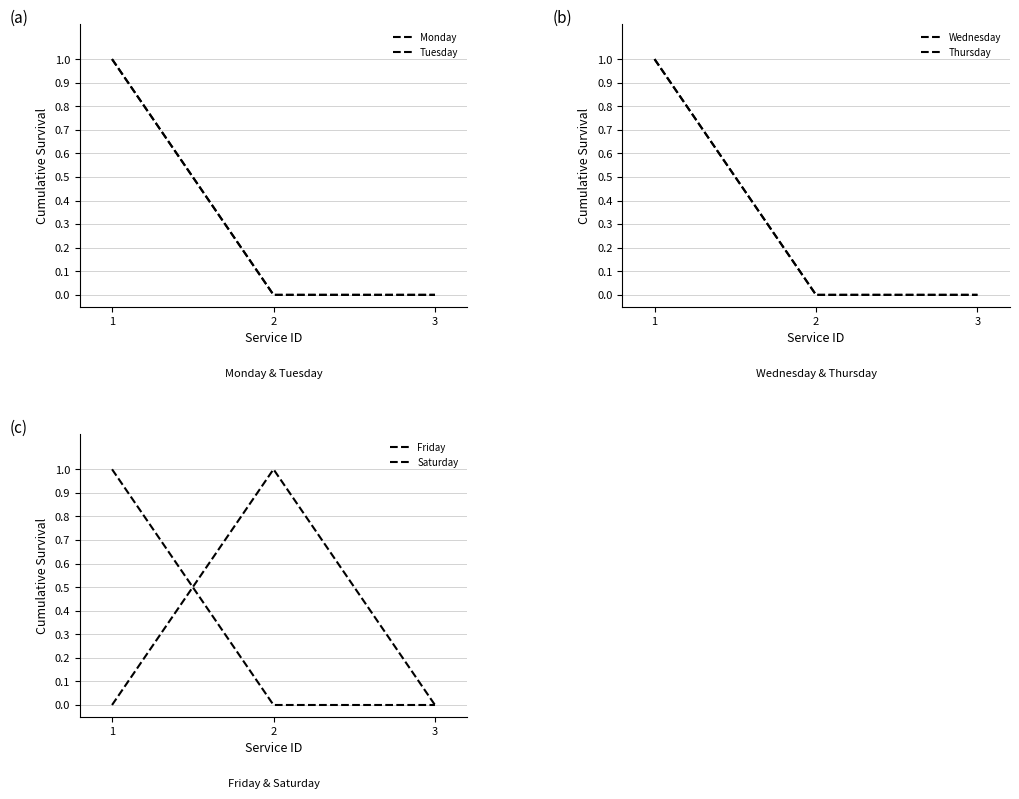

At which label is Saturday closest to 0?

1